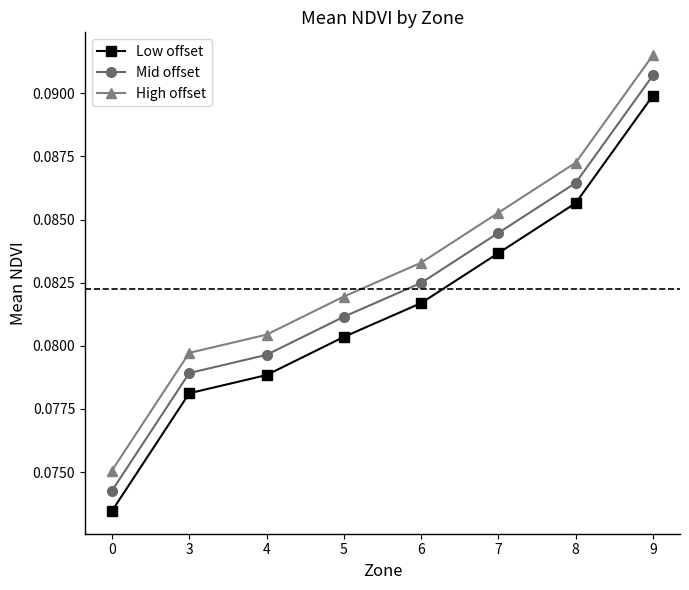

Count the Low offset values in the range 0 to 1.

8